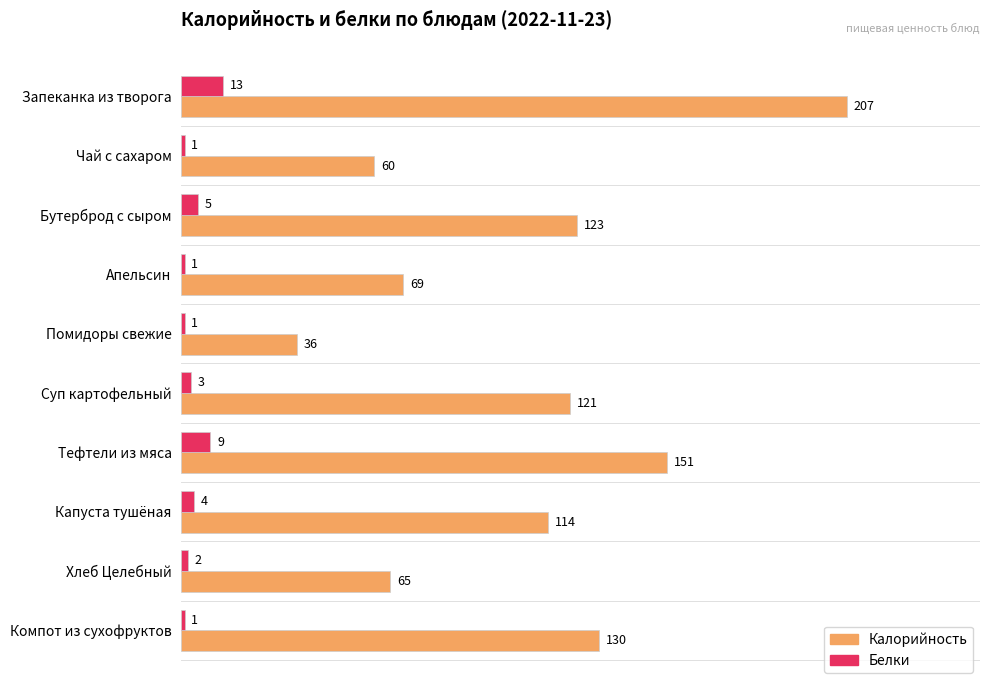

What is the greatest value displayed?

207